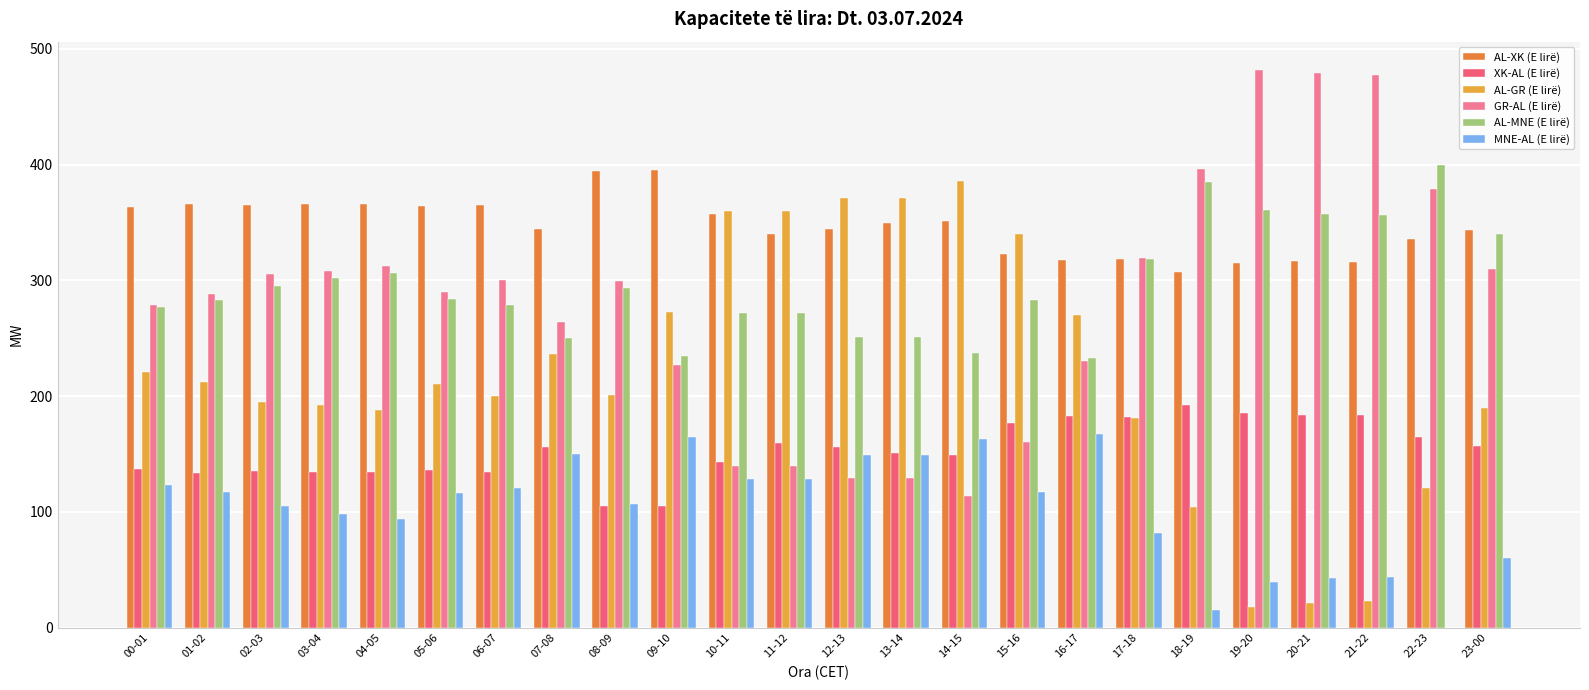

Count the number of categories in the chart.

24